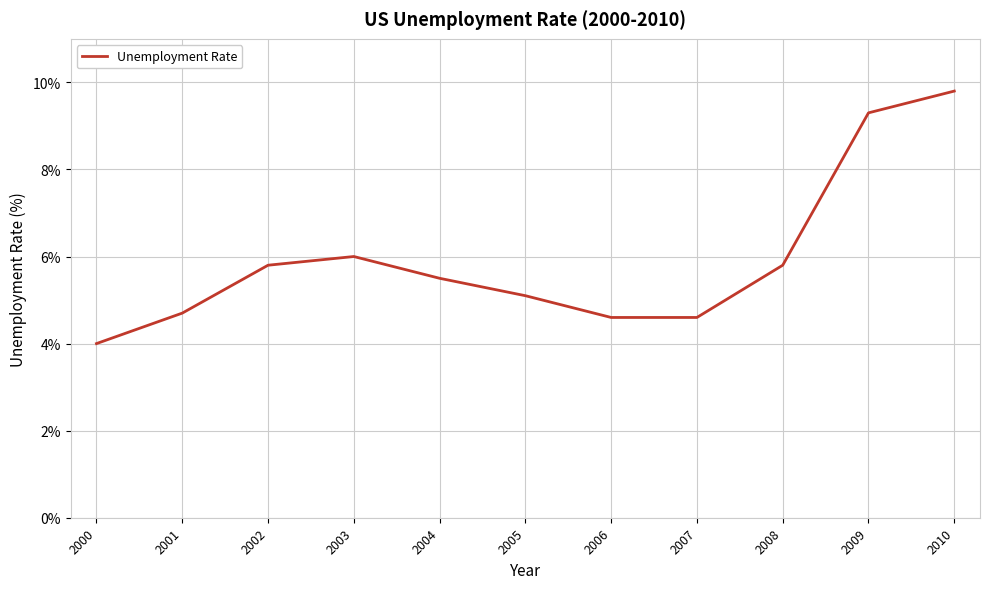

What is the change in value from 2005 to 2008?

+0.7